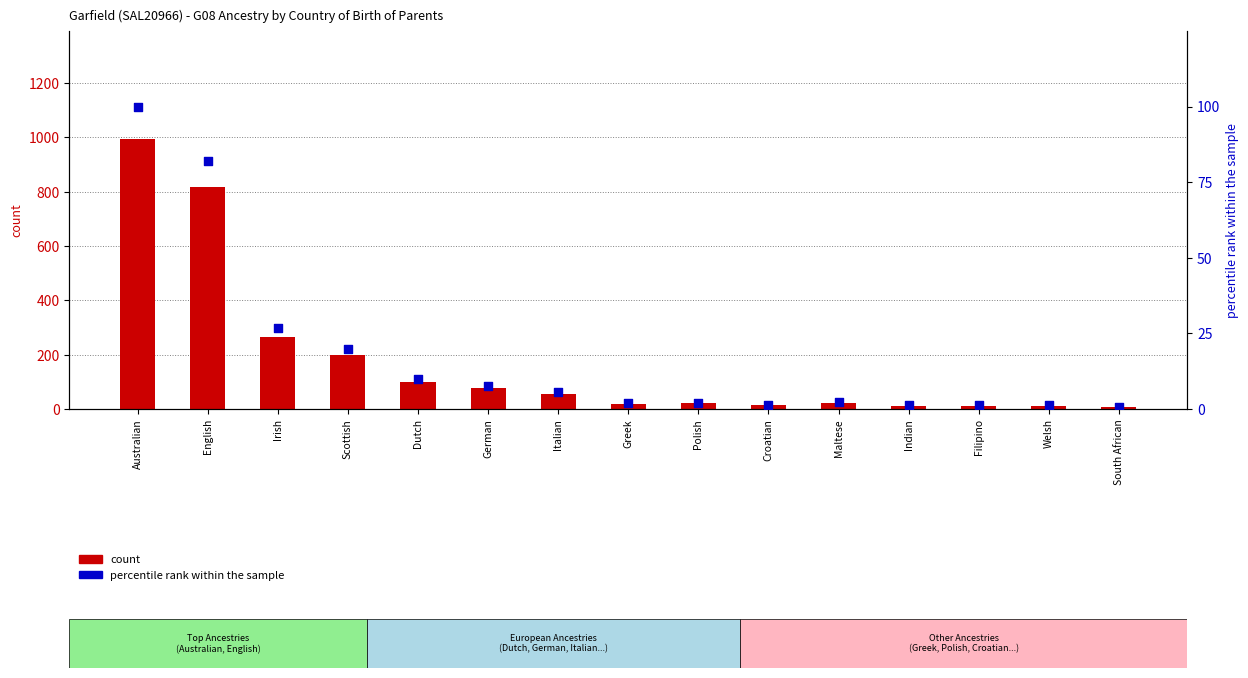

At how many categories does at least one series exceed 920?

1